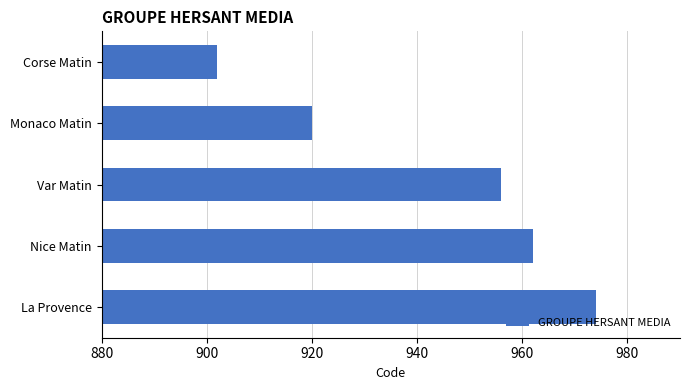

How many data points are less than 956?

2